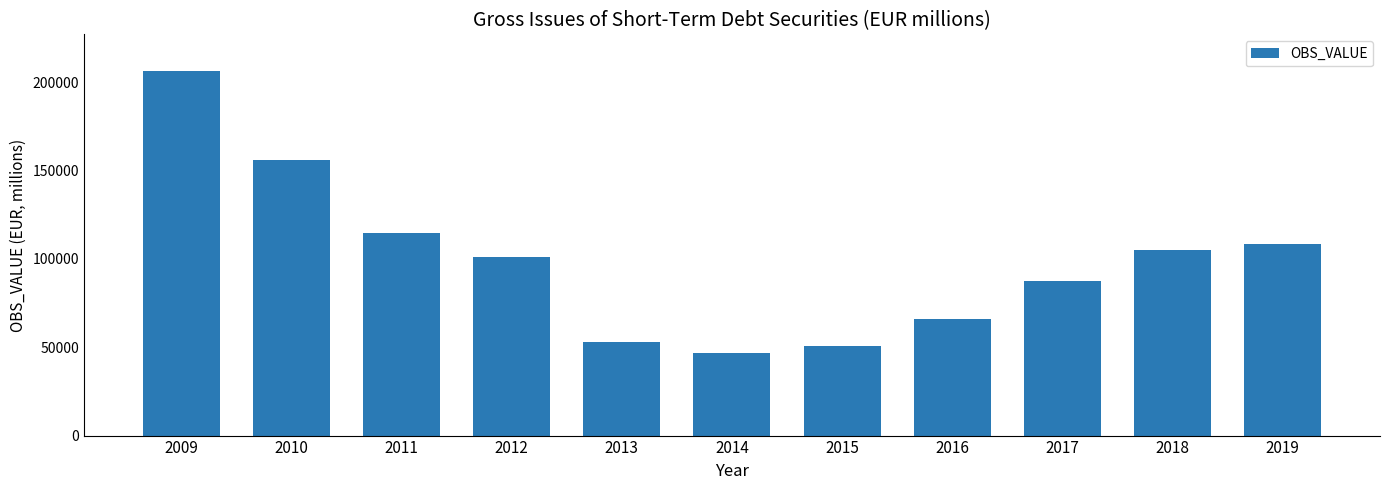

Which has a higher value, 2016 or 2009?

2009